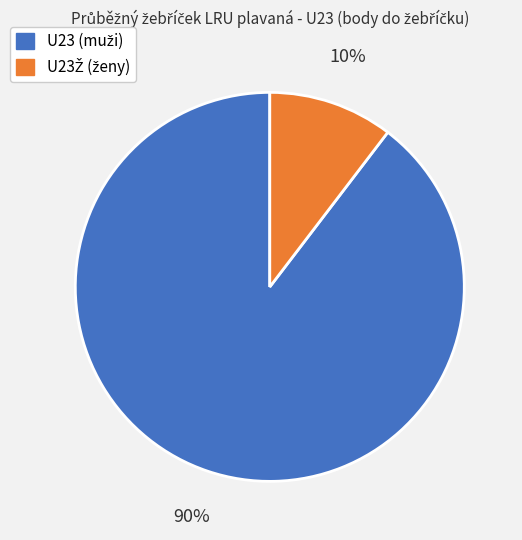

Is there a majority slice in this chart?

Yes